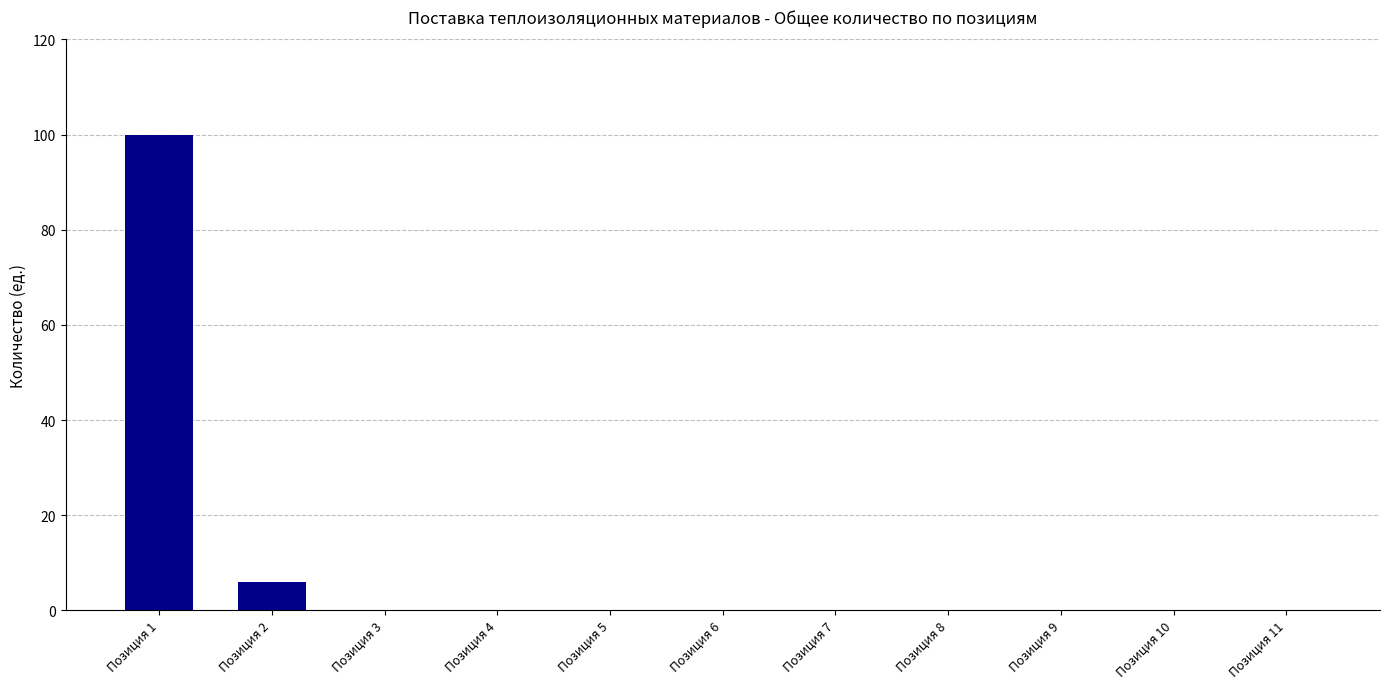

At which label is the value closest to 50?

Позиция 2